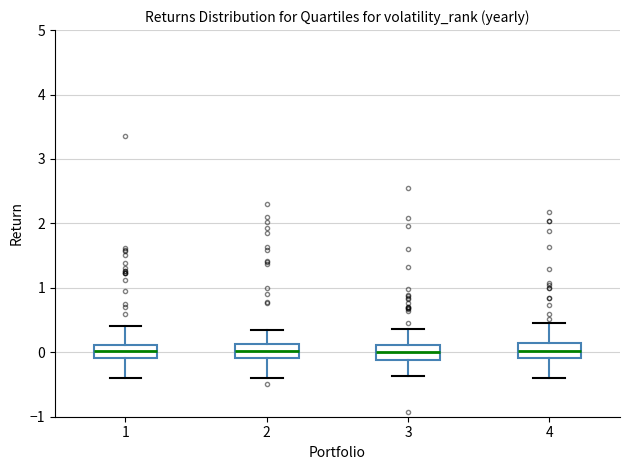

Reading left to right, read every box against the y-axis: the position of its median line, the range the box covers, and the ends of its whiskers. The values are not printed on the chart, so give them approximately, as read against the axis.

1: median 0.0, box -0.1 to 0.1, whiskers -0.4 to 0.4
2: median 0.0, box -0.1 to 0.1, whiskers -0.4 to 0.3
3: median 0.0, box -0.1 to 0.1, whiskers -0.4 to 0.4
4: median 0.0, box -0.1 to 0.1, whiskers -0.4 to 0.5